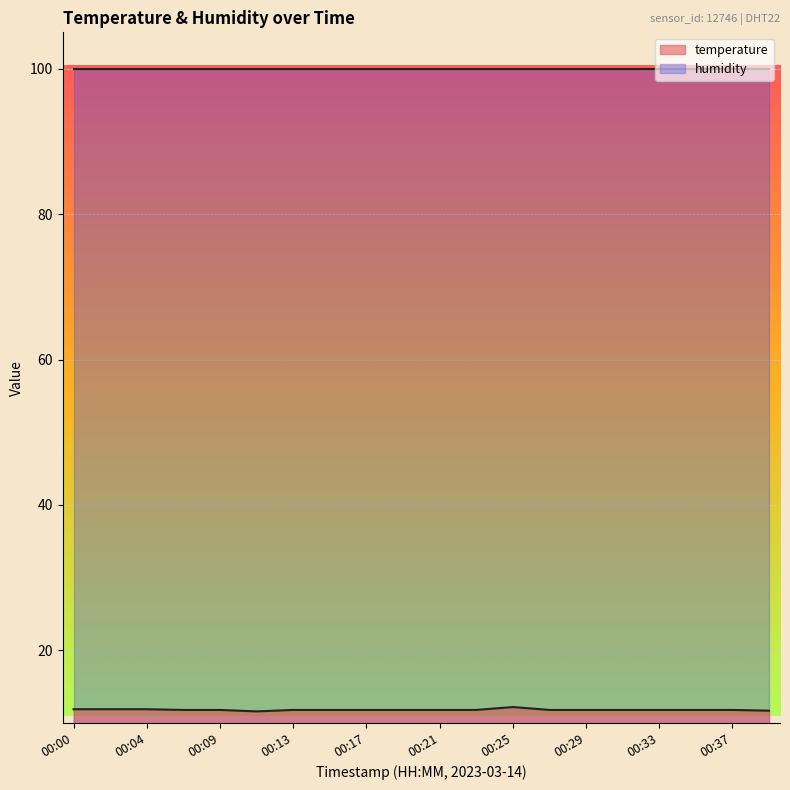

At which category does the chart reach its peak across all series?

00:25